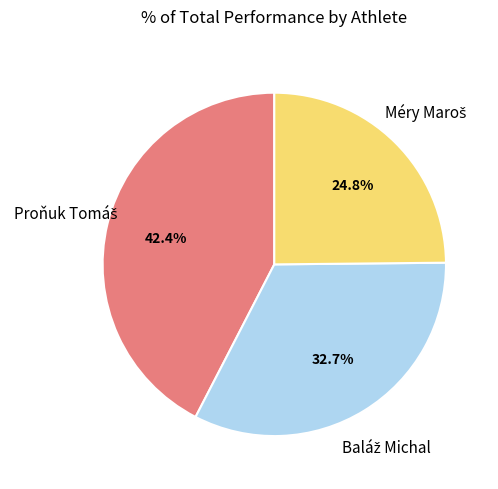

Count the number of slices in the pie.

3